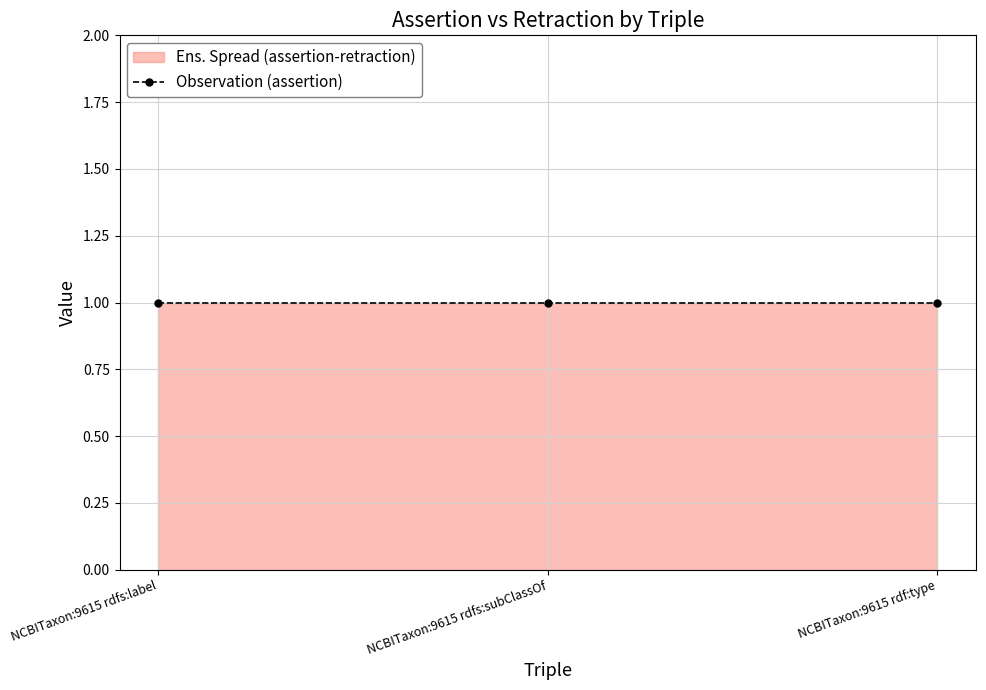

Reading left to right, list all the values displayed in this chart.

assertion: NCBITaxon:9615 rdfs:label=1	NCBITaxon:9615 rdfs:subClassOf=1	NCBITaxon:9615 rdf:type=1
retraction: NCBITaxon:9615 rdfs:label=0	NCBITaxon:9615 rdfs:subClassOf=0	NCBITaxon:9615 rdf:type=0